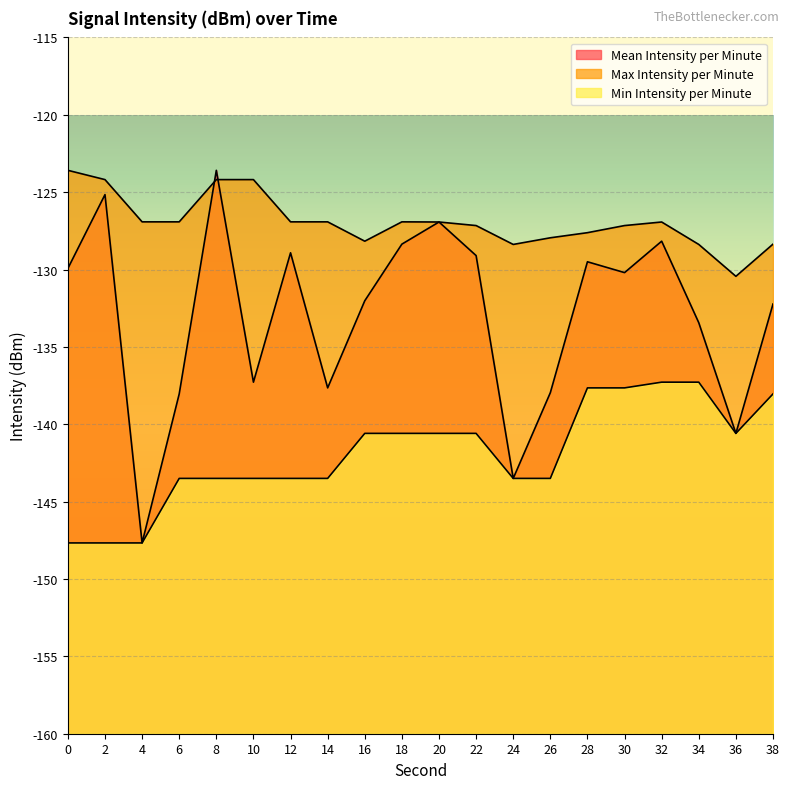

At which label does Max Intensity per Minute reach its minimum?

36